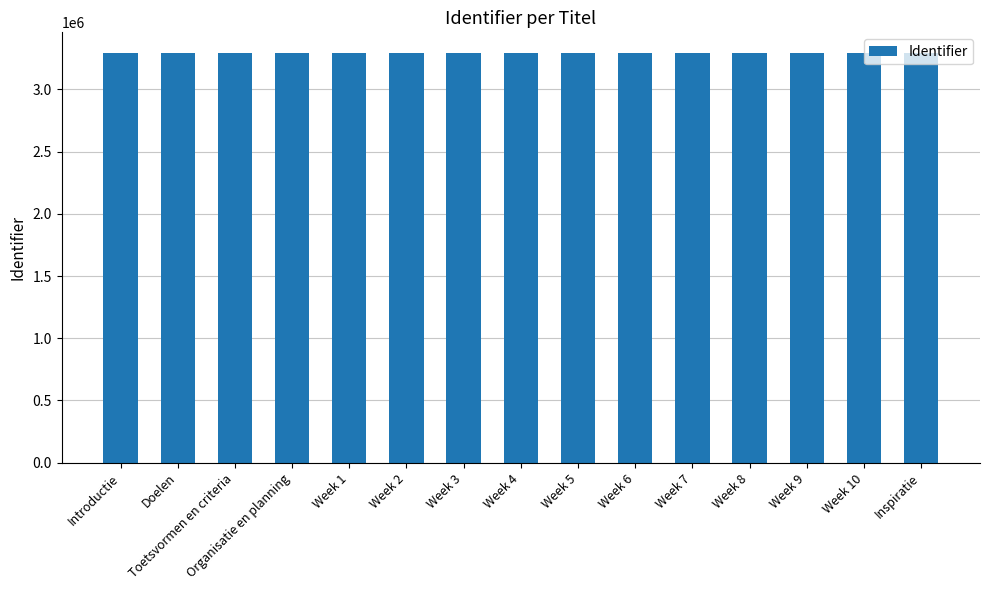

Approximately how many times larger is the value at Week 7 compared to Week 4?

1.0